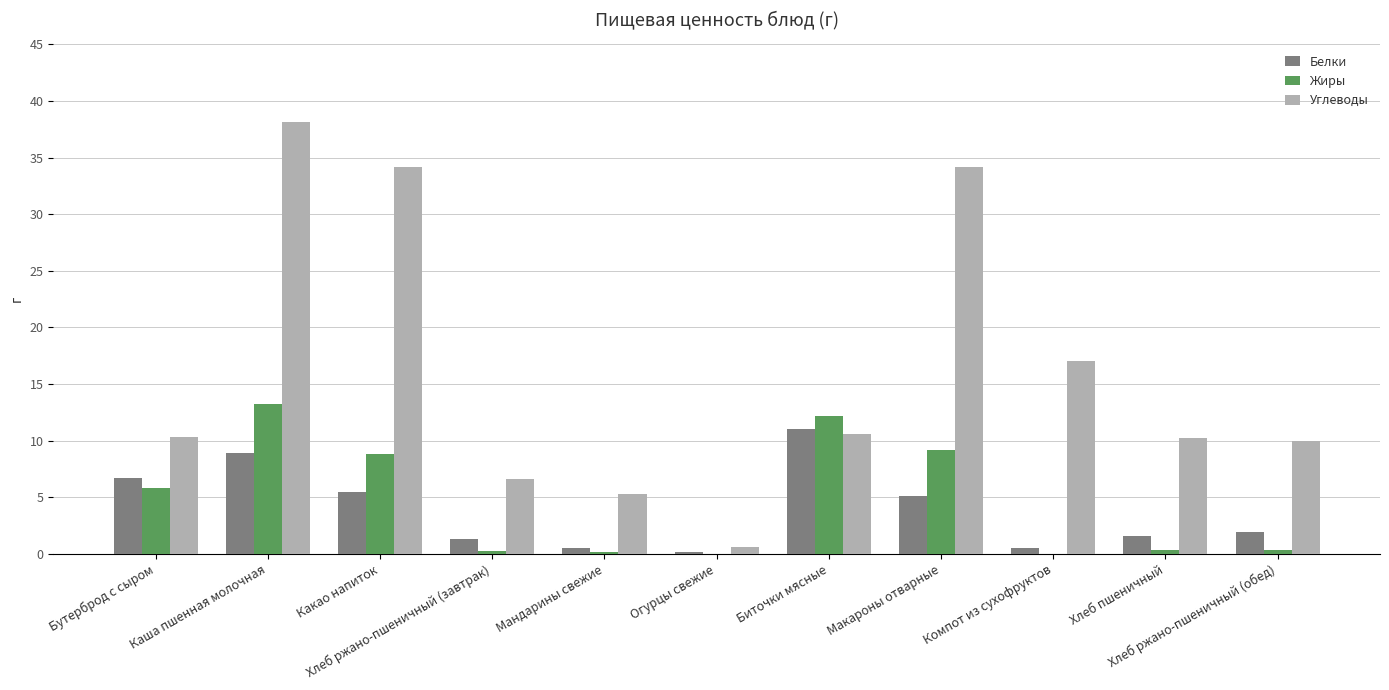

What is the difference between the Углеводы values at Бутерброд с сыром and Каша пшенная молочная?

27.8